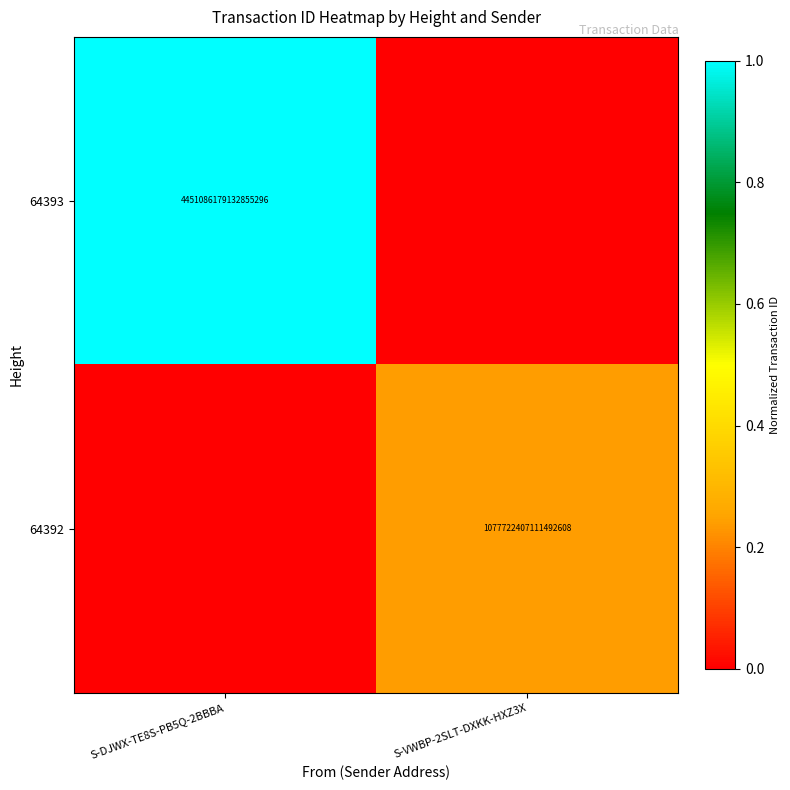

Is it true that 64393 equals 4451086179132855296 at S-DJWX-TE8S-PB5Q-2BBBA?

True